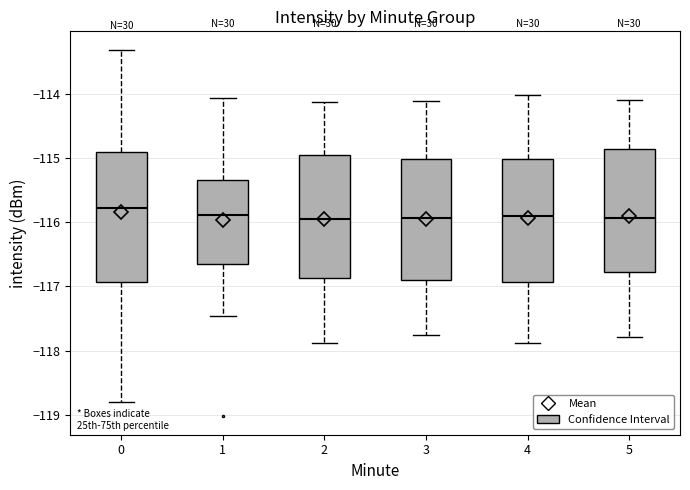

Which box is the tallest, from its lower edge to its upper edge?

0